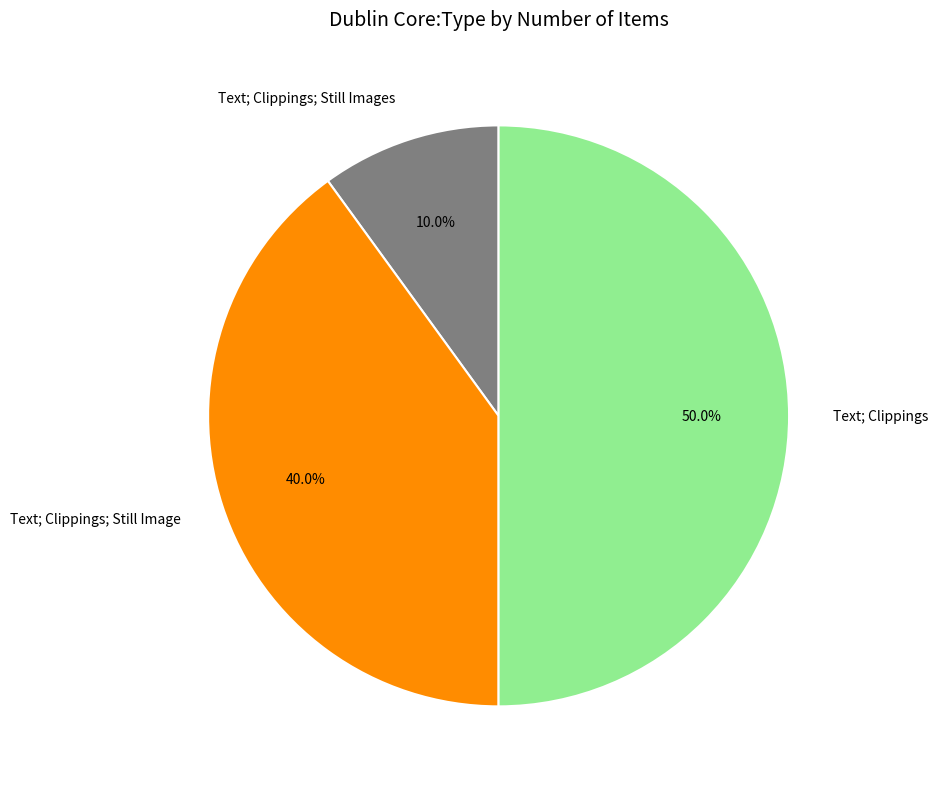

What percentage is the Text; Clippings; Still Images slice, to the nearest percent?

10%